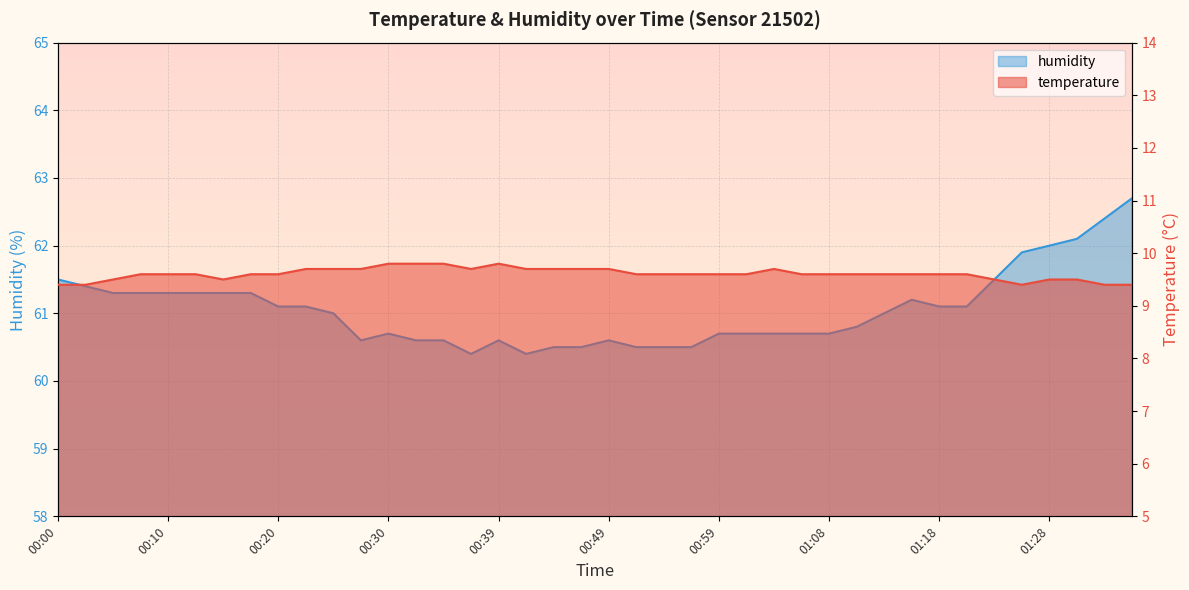

Does the chart display data point markers on the line(s)?

No